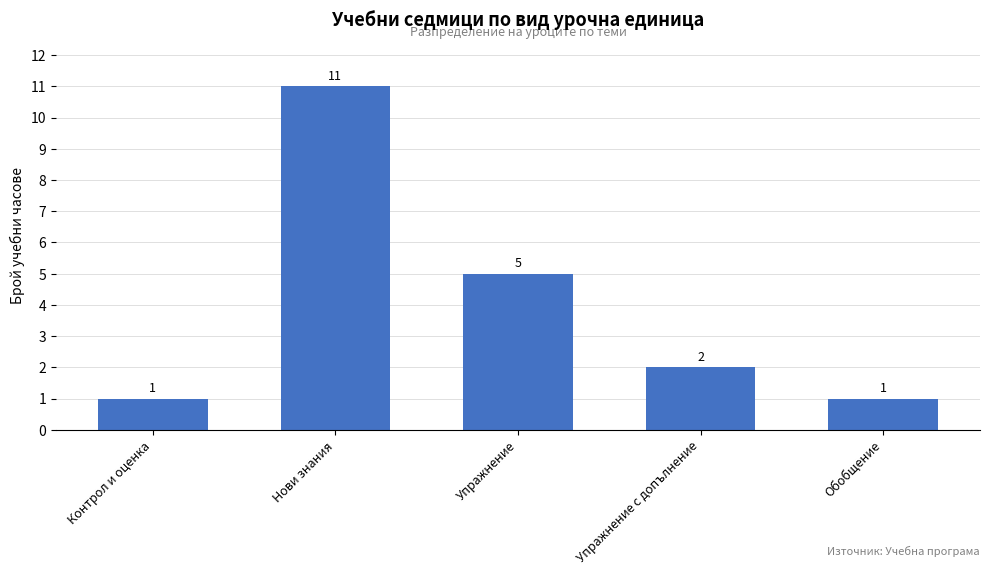

What is the greatest value displayed?

11